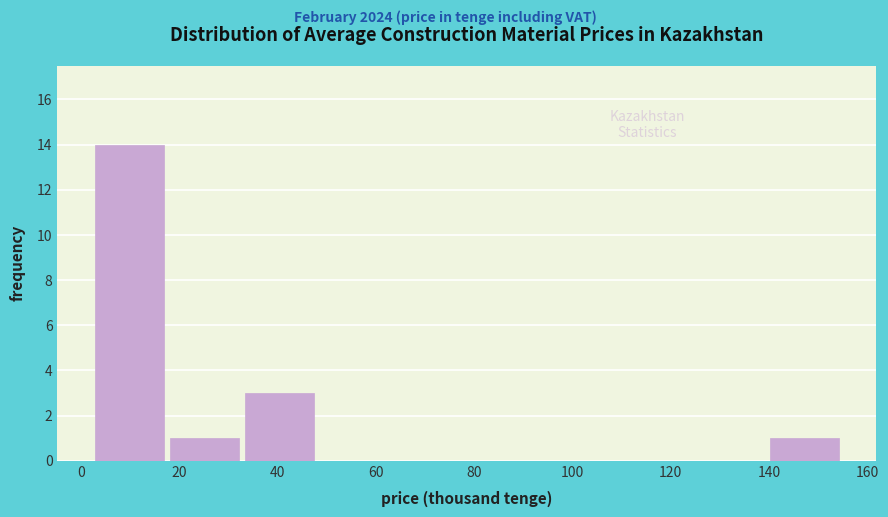

Reading left to right, list every bar in this chart as the range it spans on the x-axis followed by its height. Neither the bar edges nor the heights are printed on the chart, so give them approximately, as read against the axes.

2 to 18: 14
18 to 32: 1
32 to 48: 3
48 to 64: 0
64 to 78: 0
78 to 94: 0
94 to 110: 0
110 to 124: 0
124 to 140: 0
140 to 154: 1